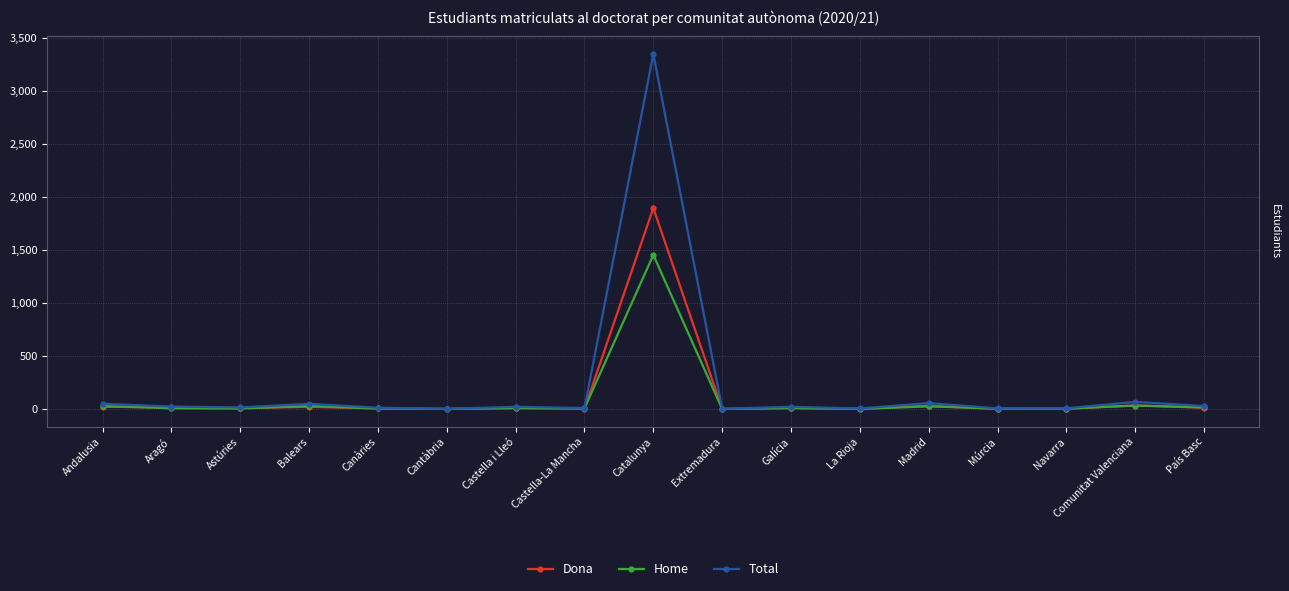

What is the label of the 3rd point from the right?

Navarra